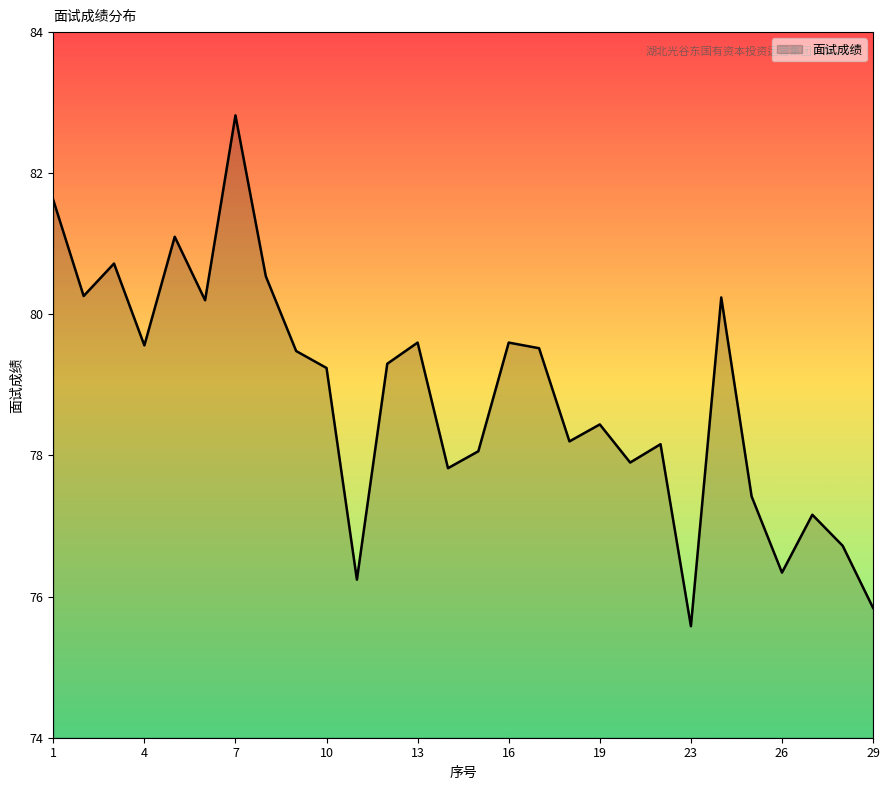

How many values are below 79?

13